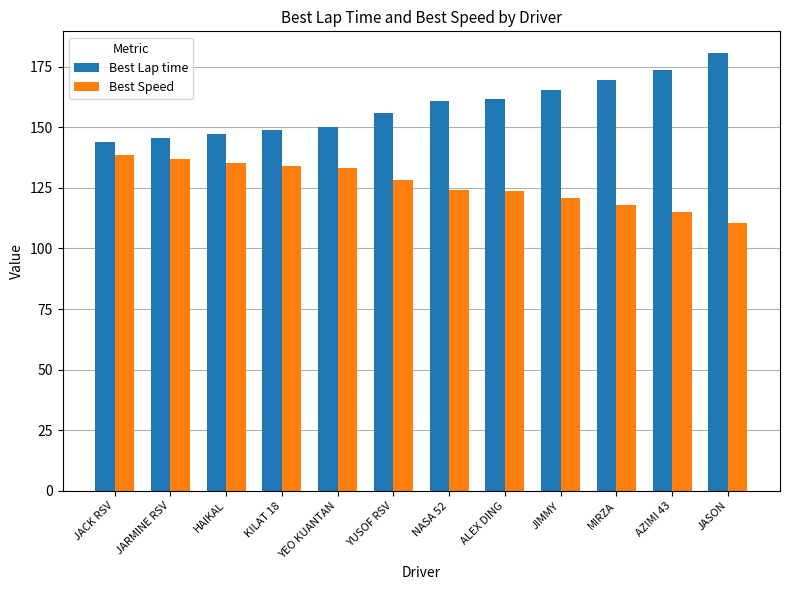

Count the number of data series in this chart.

2